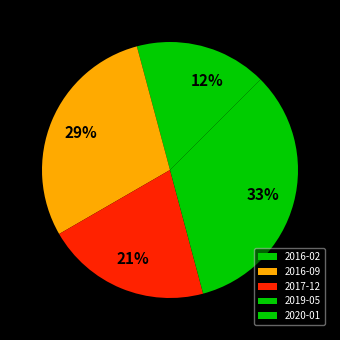

What percentage is the 2020-01 slice, to the nearest percent?

12%